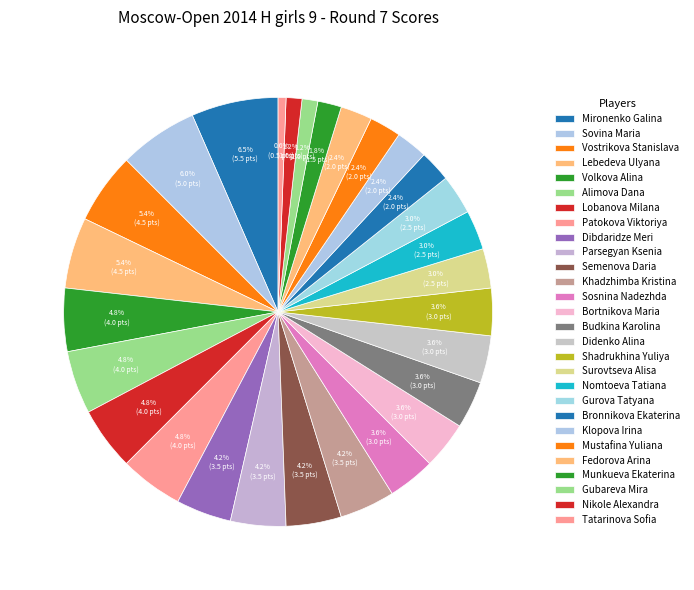

Is it true that Tatarinova Sofia is 11% of the pie?

False